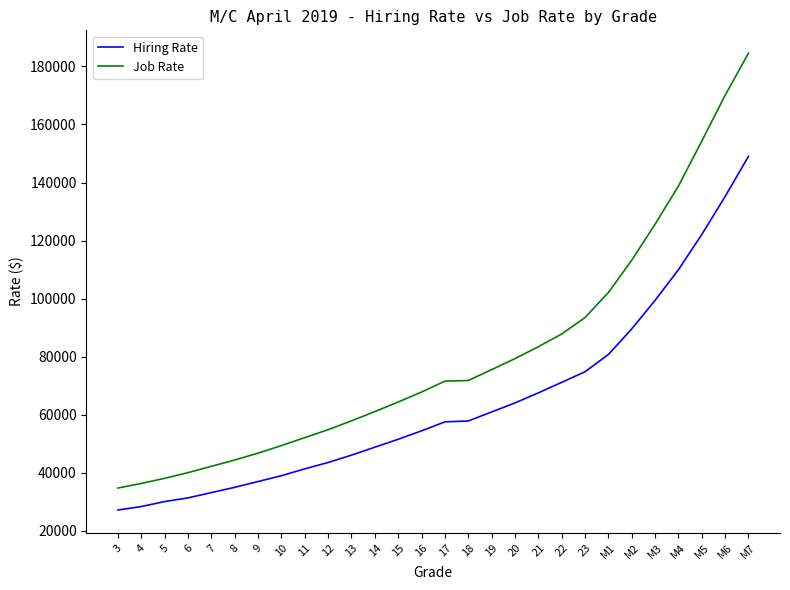

Is the value of Hiring Rate at 10 greater than the value of Job Rate at 17?

No